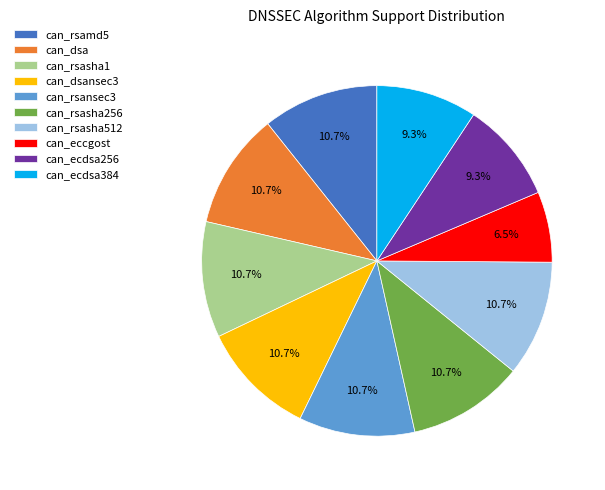

What percentage do can_eccgost and can_rsasha256 together represent?

17.2%